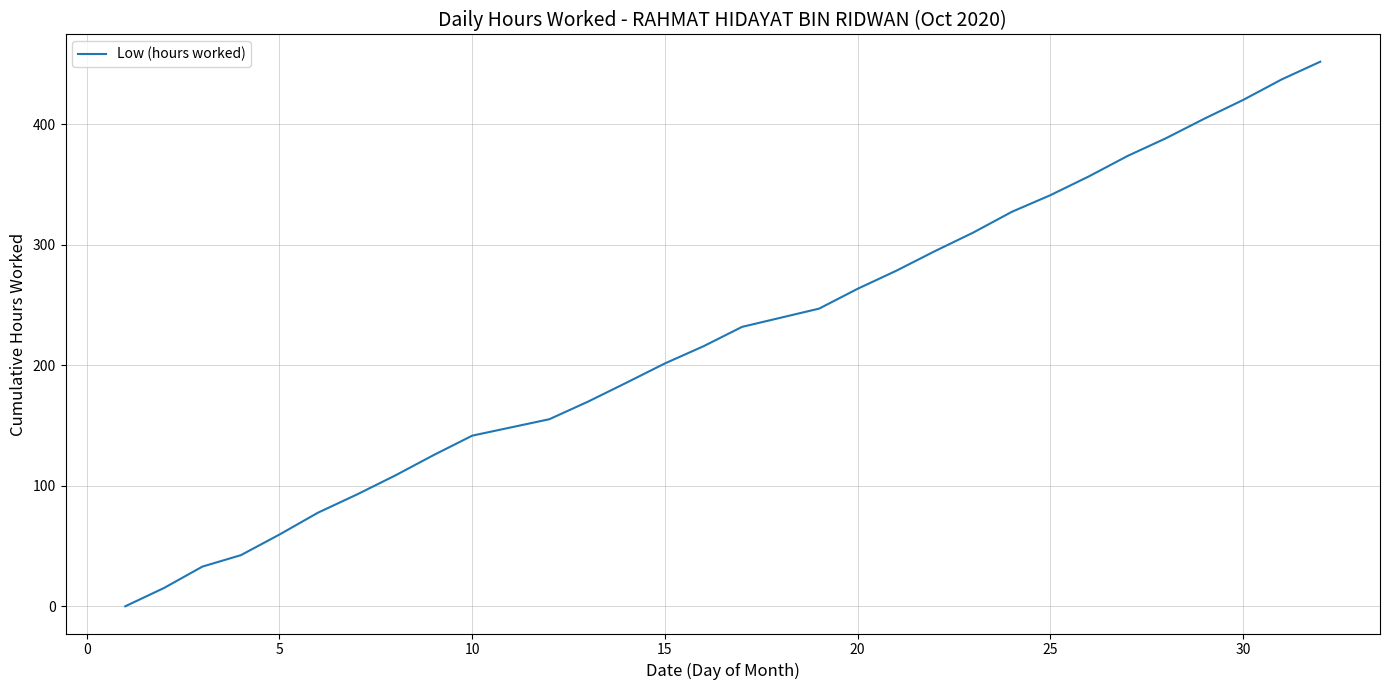

How many values are above zero?

29